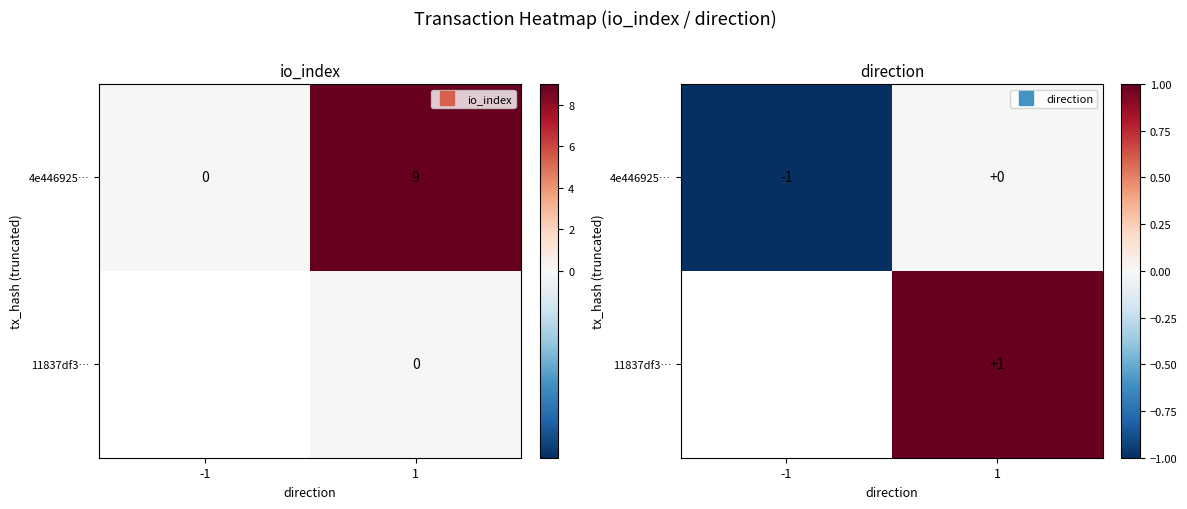

How many categories are shown in the chart?

2